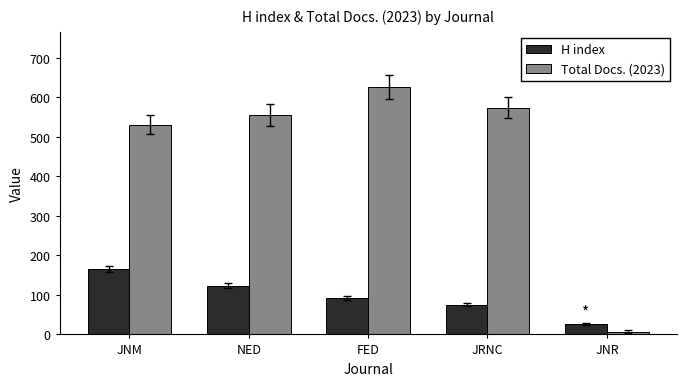

What are all the series names shown in the legend?

H index, Total Docs. (2023)